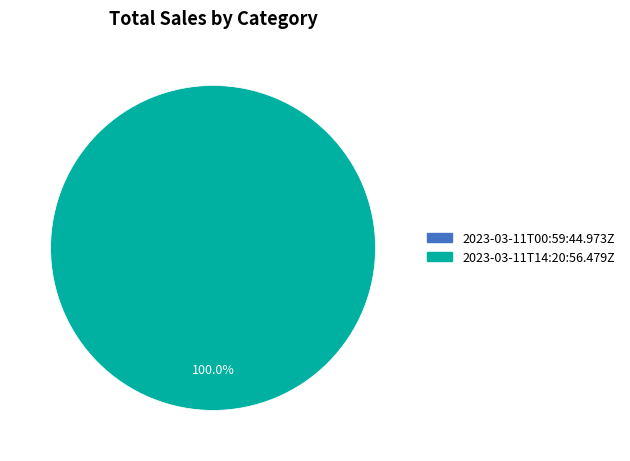

Between 2023-03-11T14:20:56.479Z and 2023-03-11T00:59:44.973Z, which is larger?

2023-03-11T14:20:56.479Z